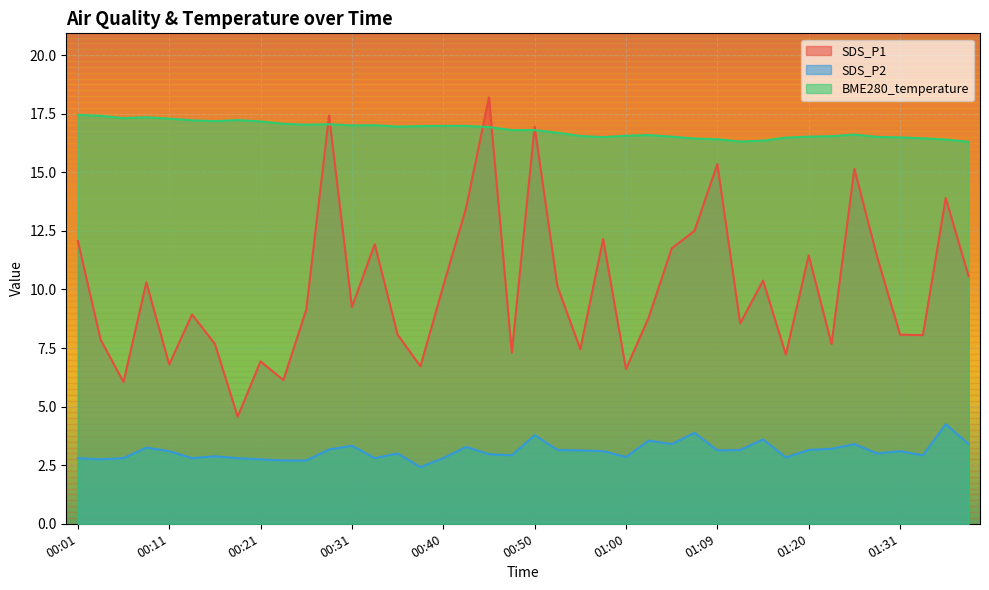

What is the value of the BME280_temperature point at the 31st from the left?

16.4